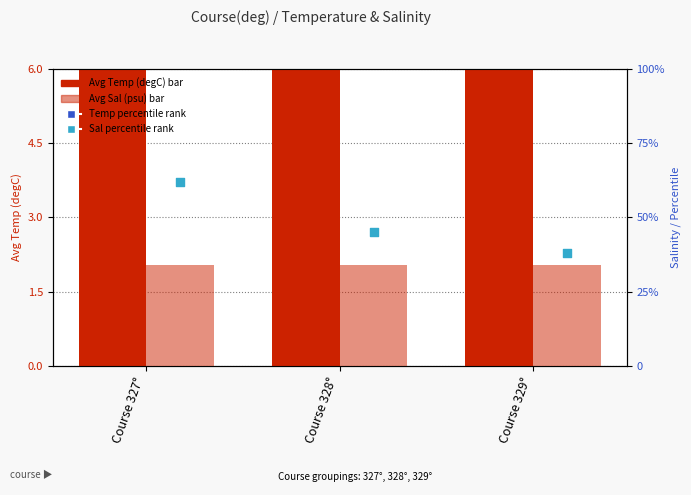

Which series has the largest total across all categories?

Temp percentile rank